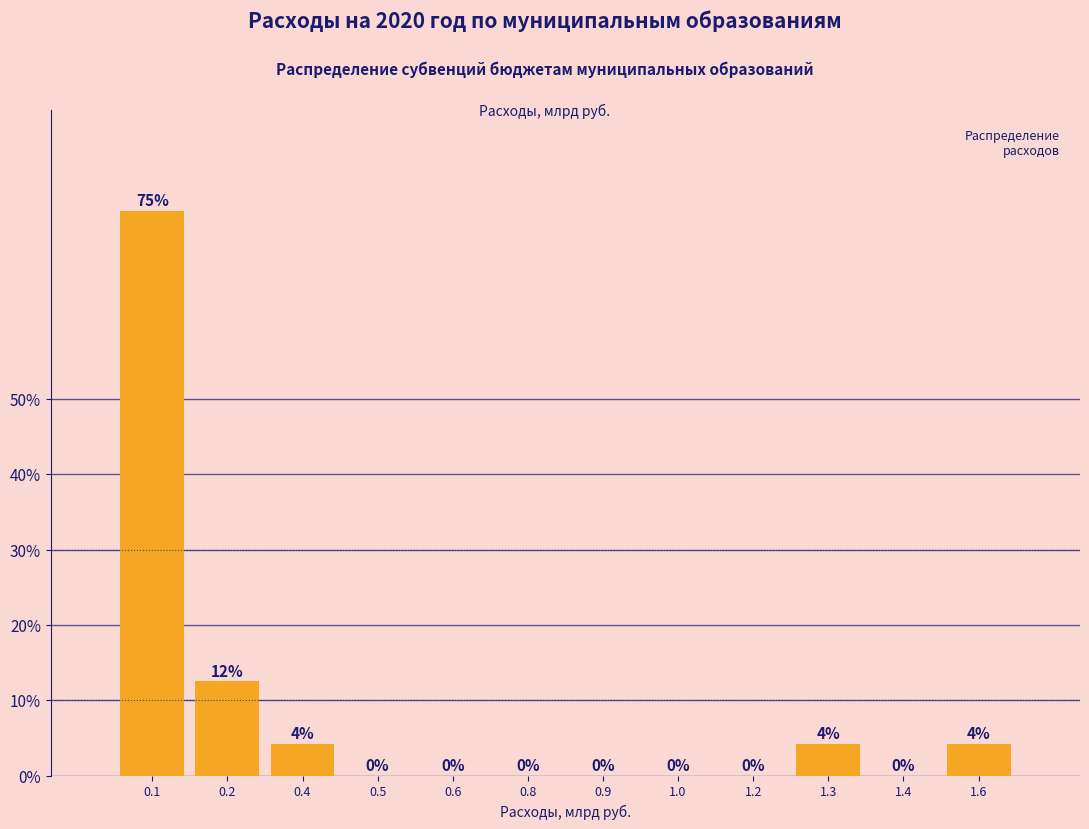

Is it true that the value at 1.4 is -25.3?

False